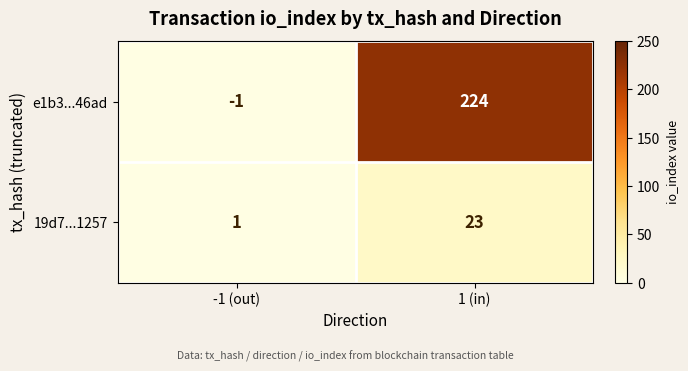

At which category is the sum across all series the highest?

1 (in)